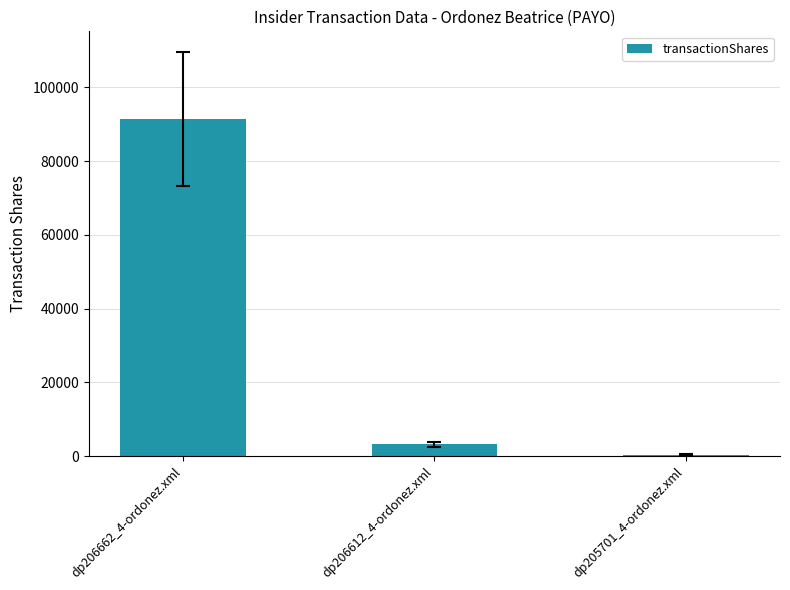

What position from the right is dp206662_4-ordonez.xml?

3